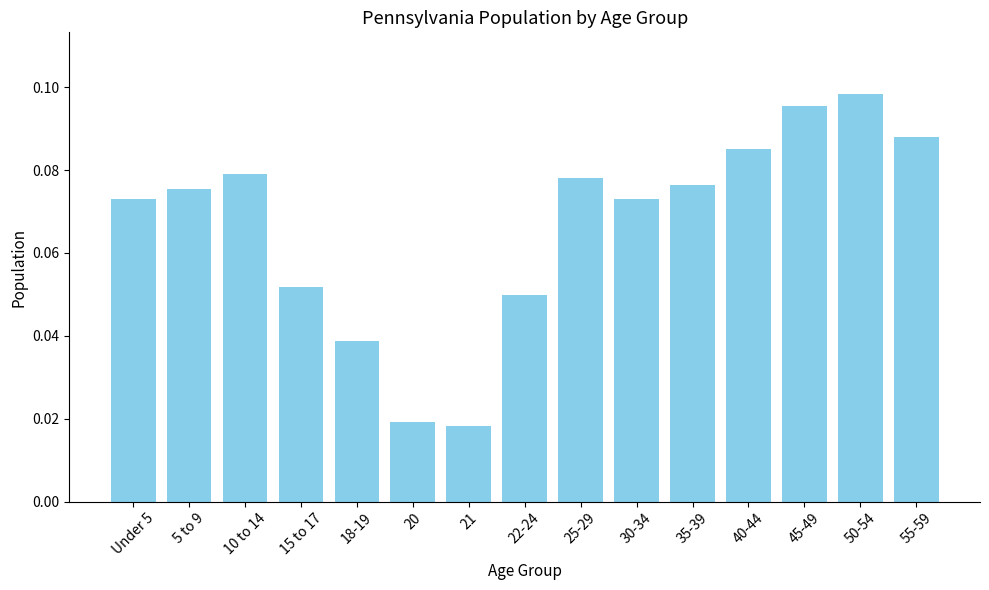

What is the sum of all values?

1.0